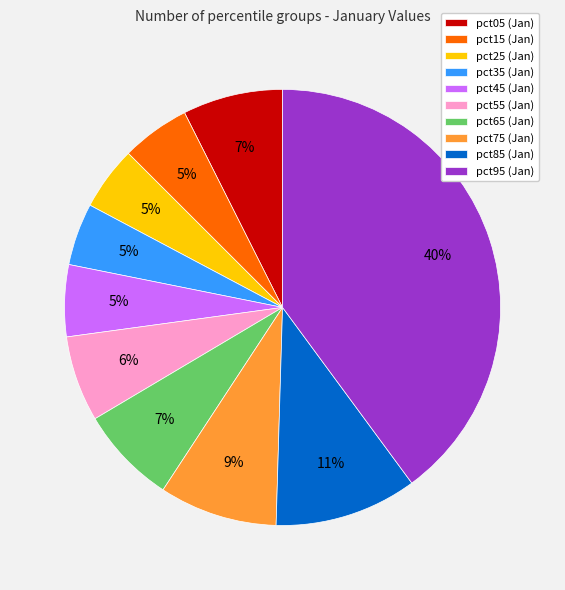

Is pct55 (Jan) the majority of the pie?

No